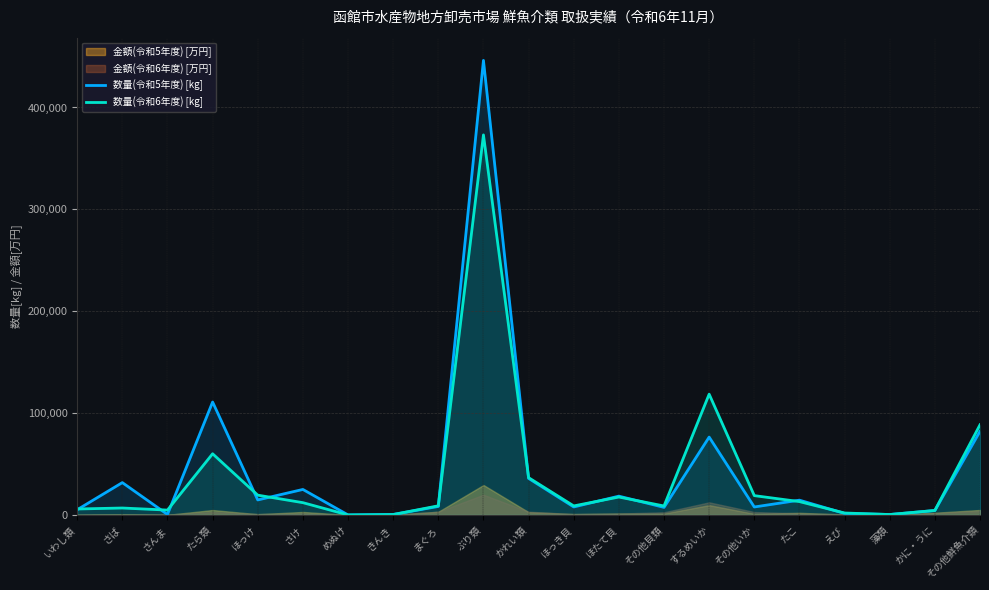

What is the label of the 10th point from the left?

ぶり類